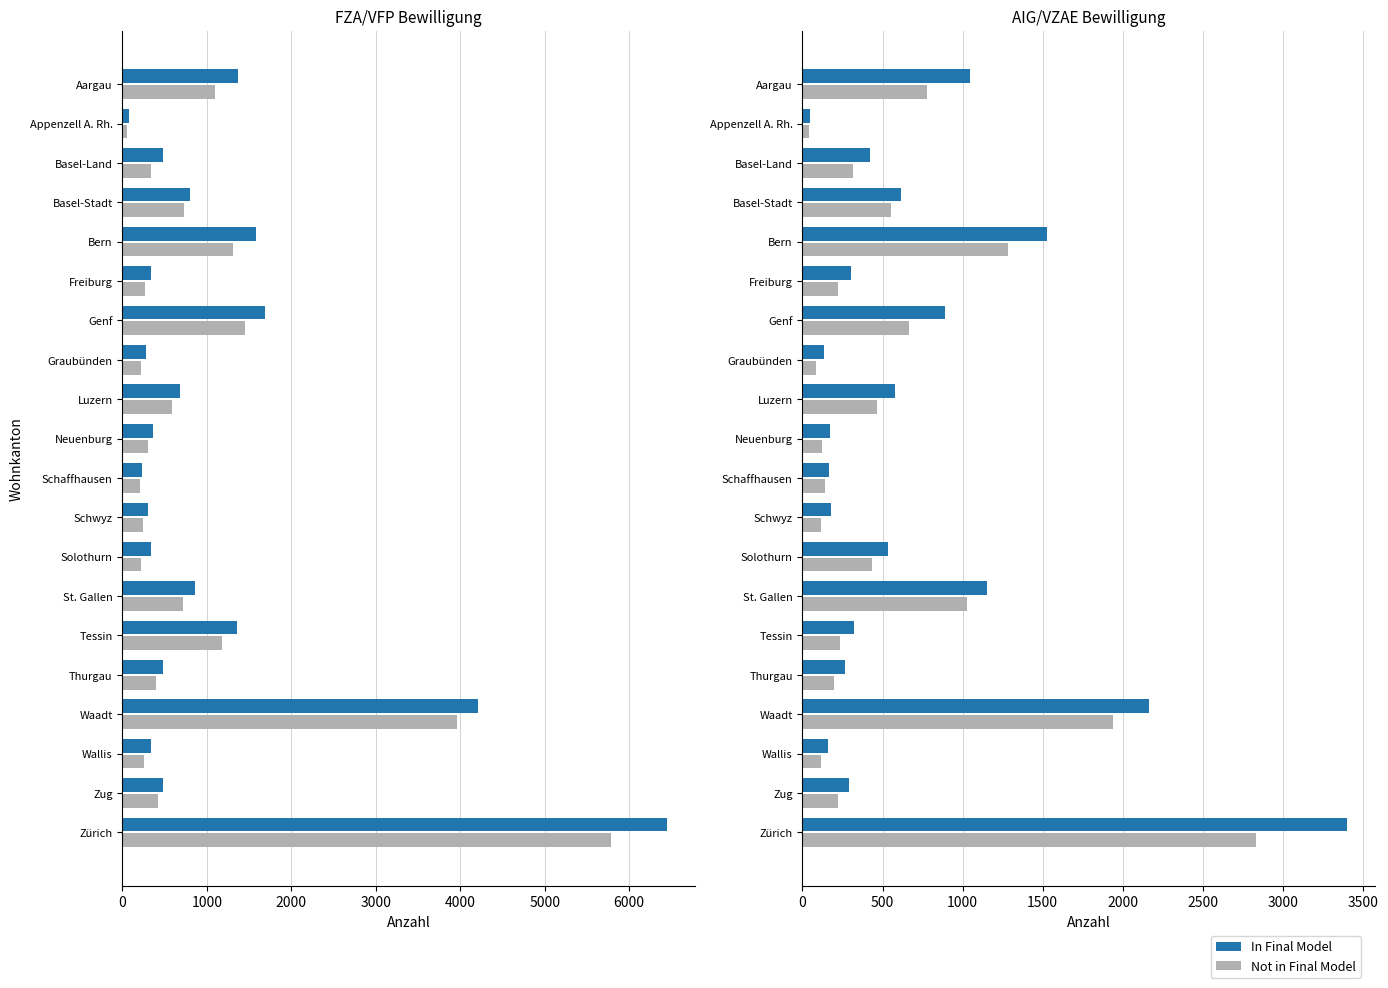

What is the greatest value displayed?

6453